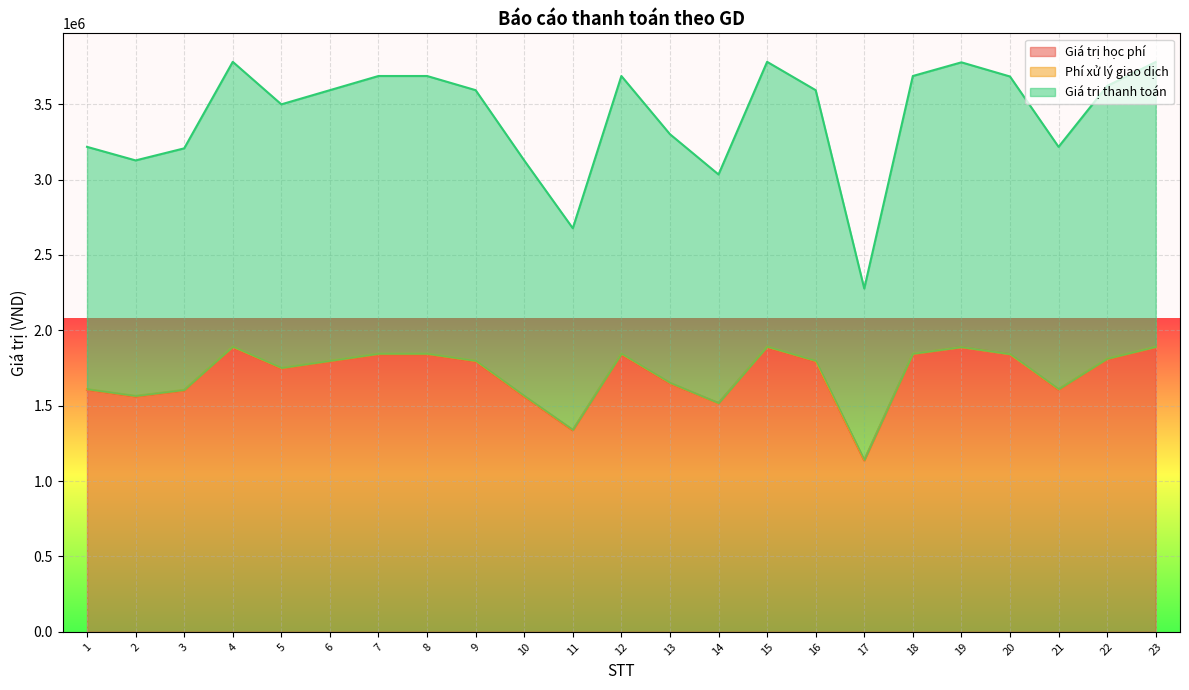

True or false: Giá trị học phí has a value of 890339 at 21.

False